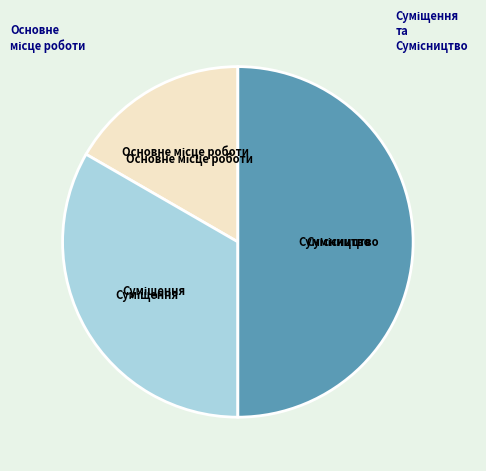

How many segments does this pie chart have?

3